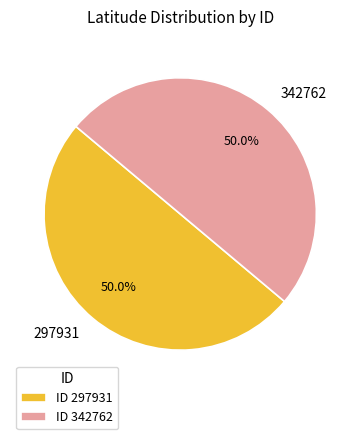

What percentage is the 342762 slice, to the nearest percent?

50%